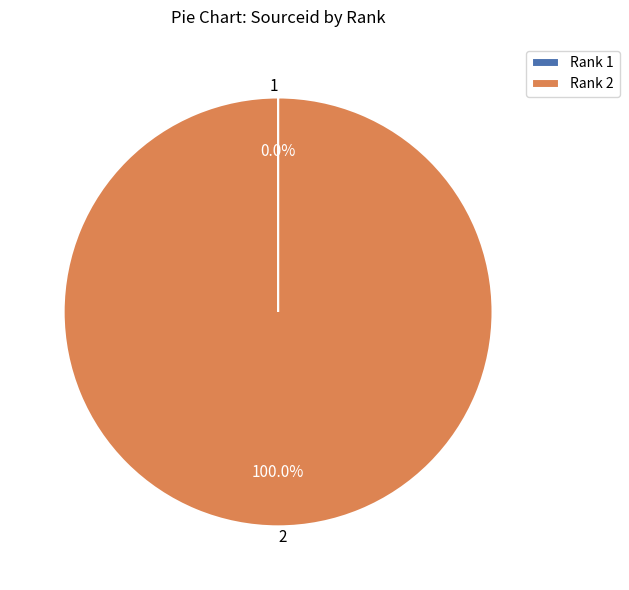

Does any single category account for the majority?

Yes